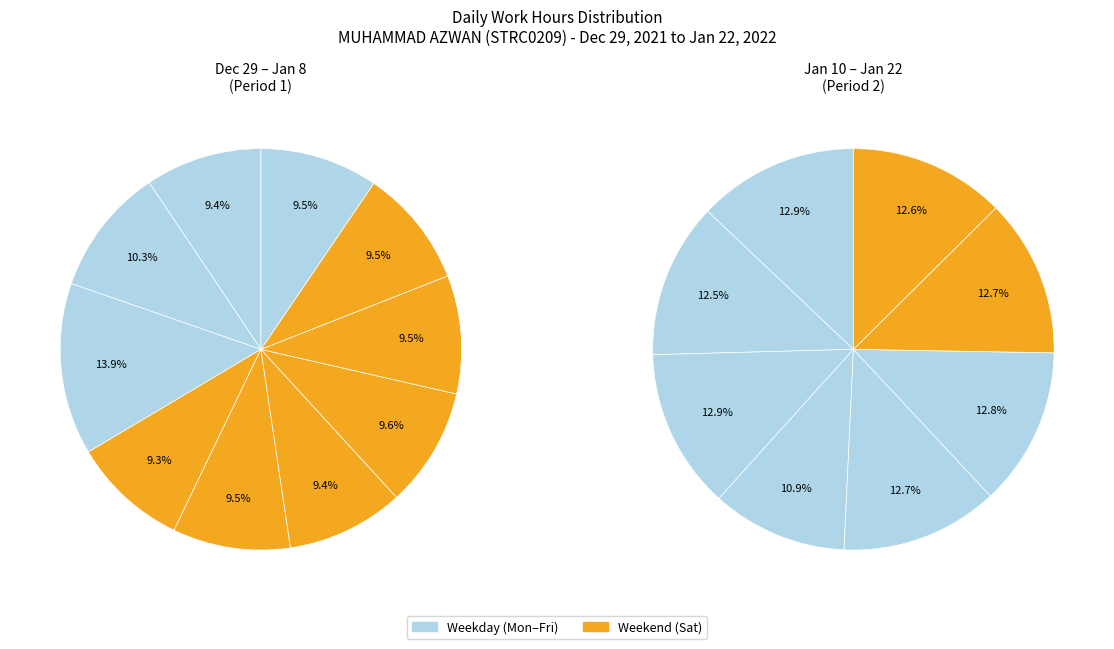

How many slices are in this pie chart?

18